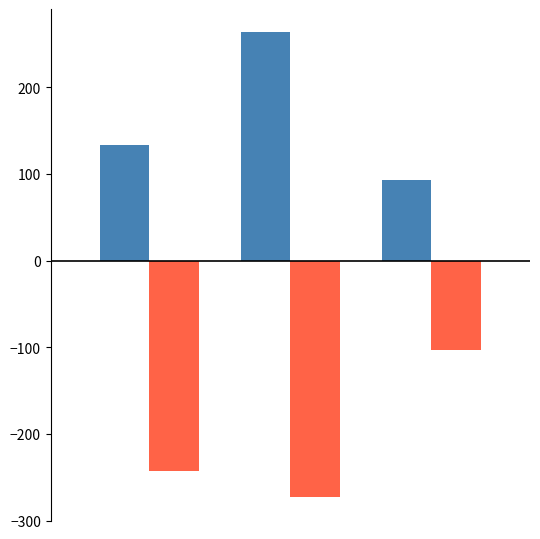

What is the maximum value shown in the chart?

263.4